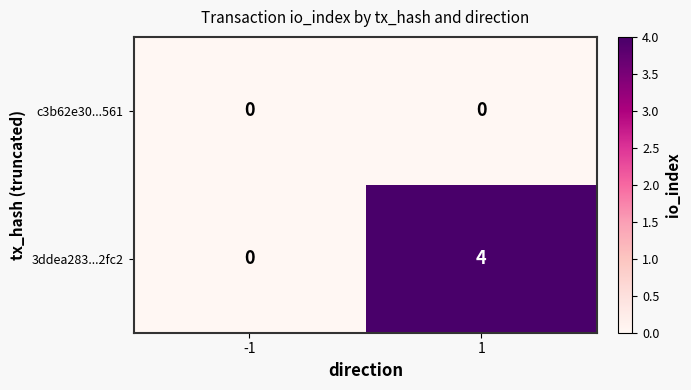

List the series in order of their peak value, lowest first.

c3b62e30...561, 3ddea283...2fc2